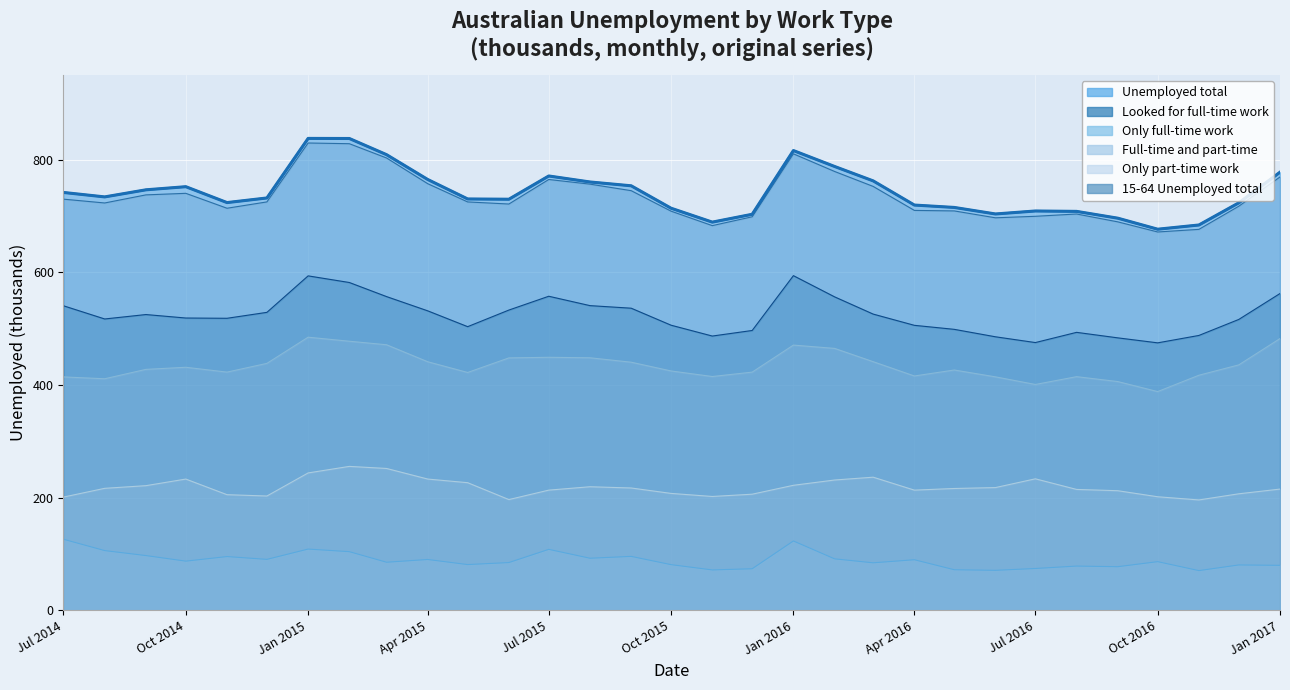

True or false: Looked for full-time work and Only part-time work intersect in this chart.

False